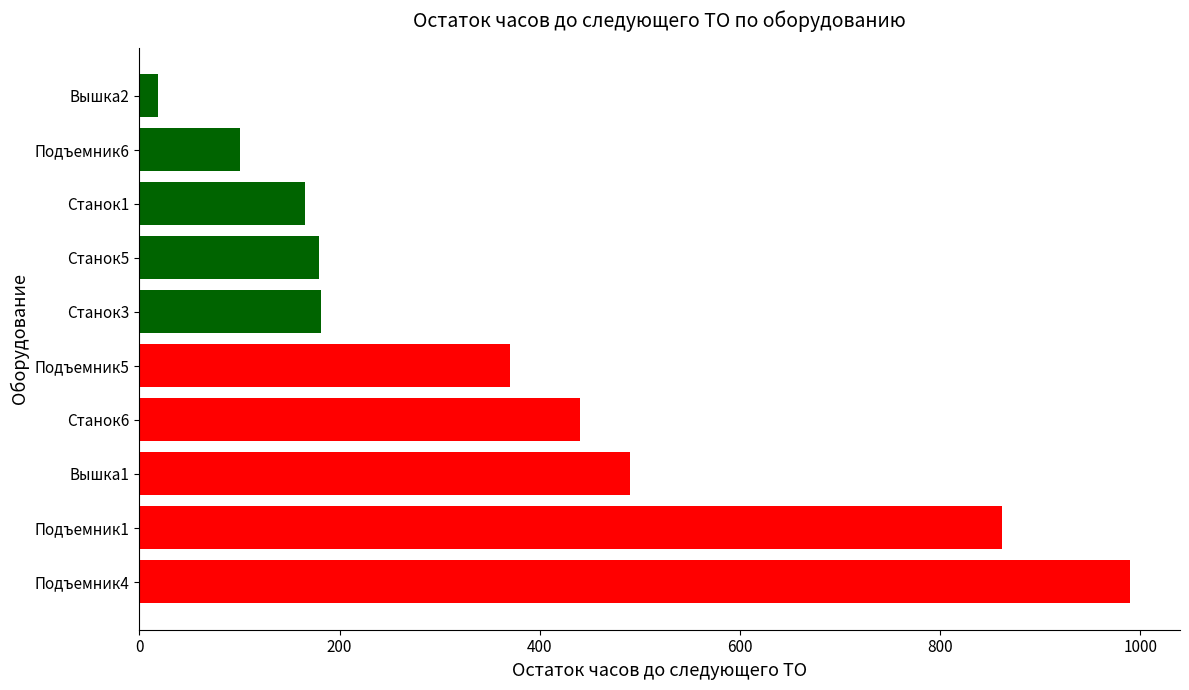

Between Вышка1 and Станок3, which is larger?

Вышка1